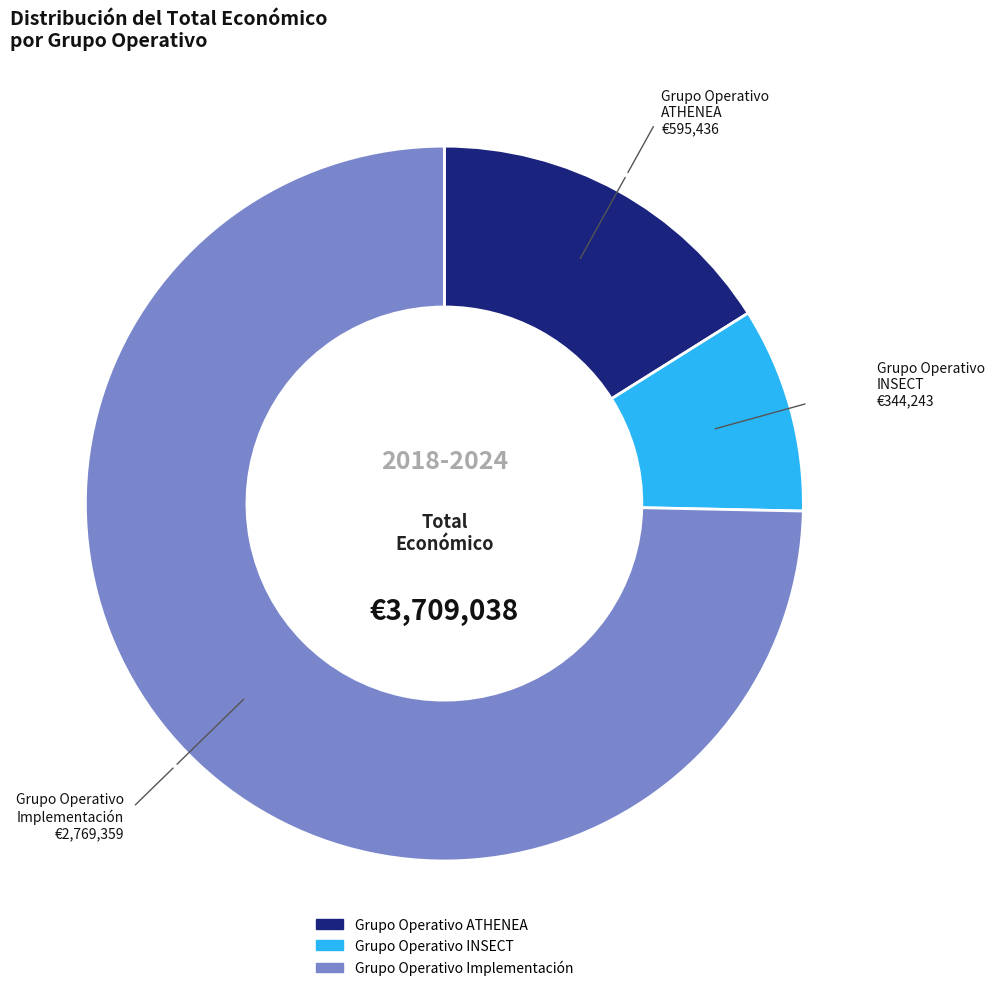

What is the majority slice?

Grupo Operativo Implementación